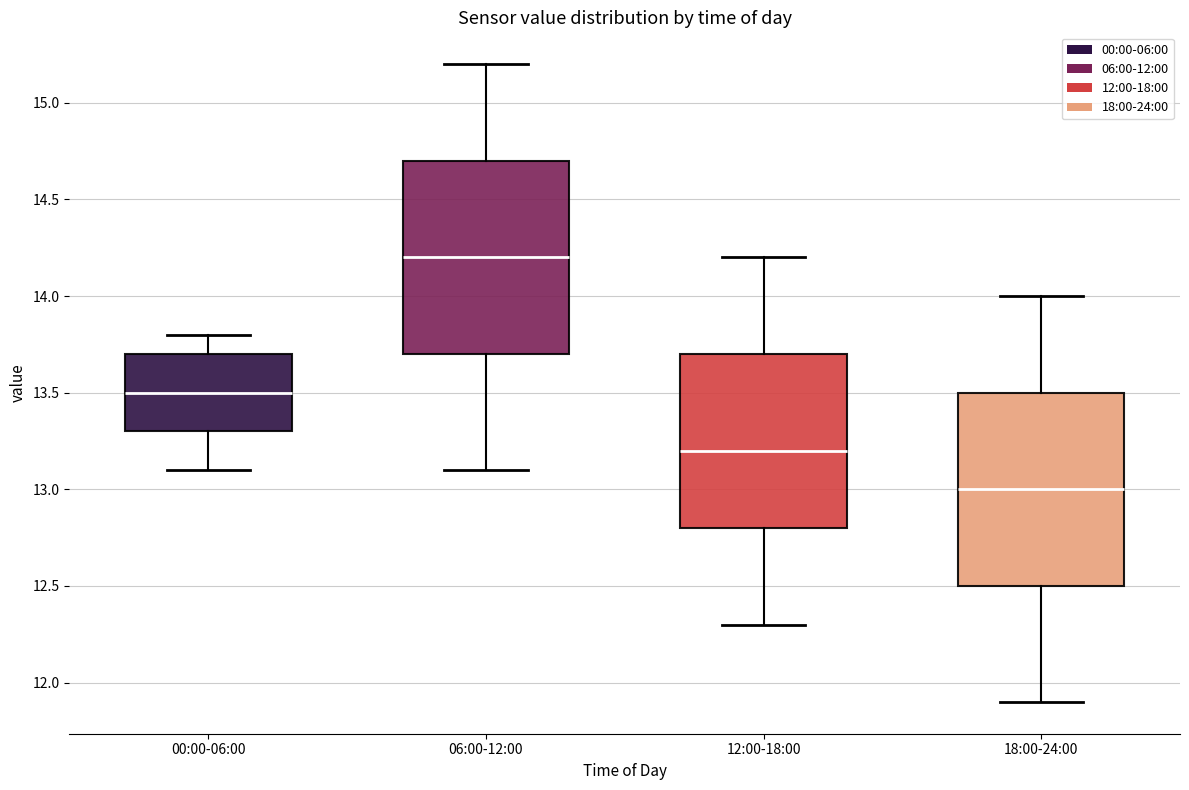

Reading left to right, transcribe this box plot: for each box, give where its median line is, the range the box spans, and where its two whiskers end, as read against the y-axis. The values are not printed on the chart, so give them approximately, as read against the axis.

00:00-06:00: median 13.5, box 13.3 to 13.7, whiskers 13.1 to 13.8
06:00-12:00: median 14.2, box 13.7 to 14.7, whiskers 13.1 to 15.2
12:00-18:00: median 13.2, box 12.8 to 13.7, whiskers 12.3 to 14.2
18:00-24:00: median 13.0, box 12.5 to 13.5, whiskers 11.9 to 14.0